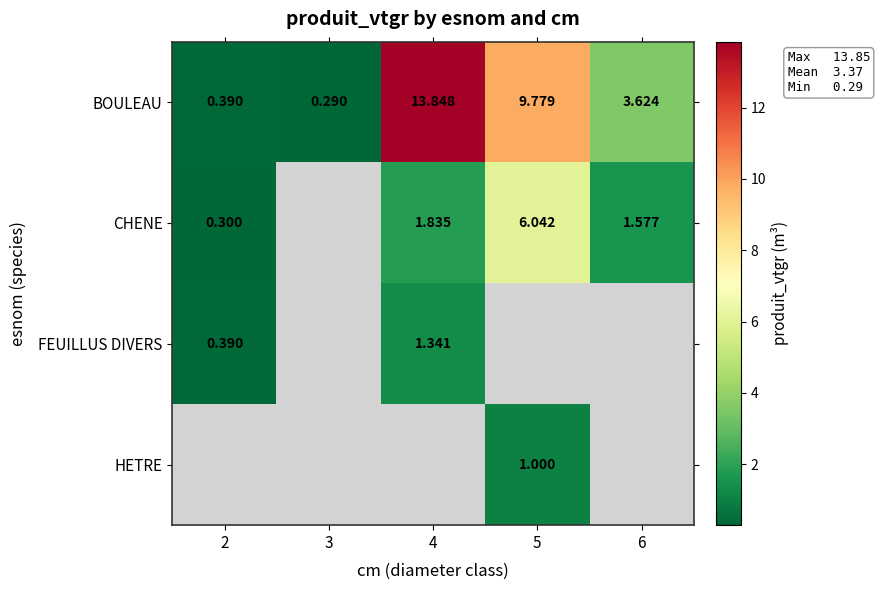

Which category has the lowest value in the BOULEAU series?

3